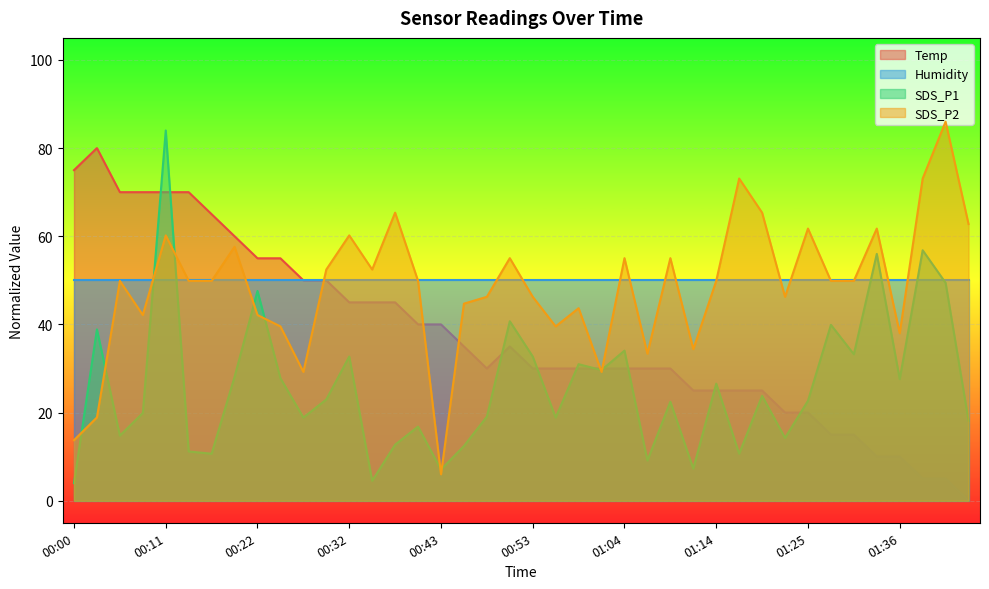

Which series has the largest range (max minus min)?

Temp